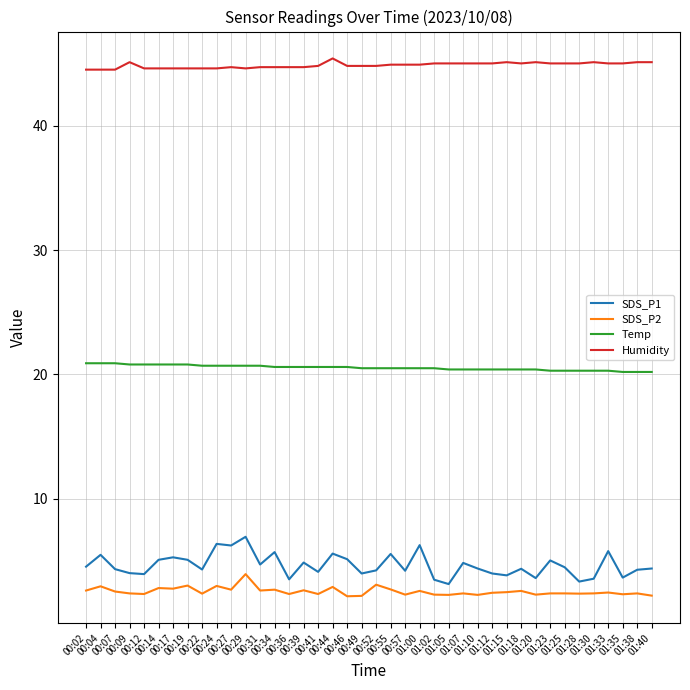

Which series has the widest spread of values?

SDS_P1